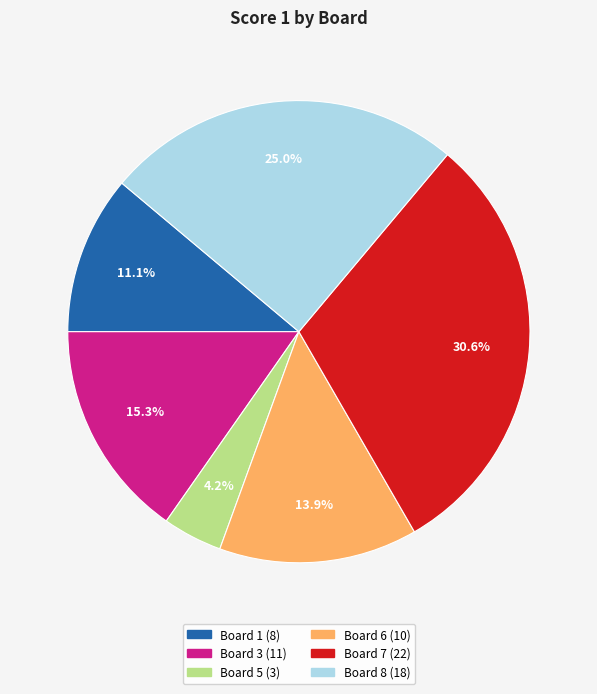

Is there any slice that represents more than half of the pie?

No